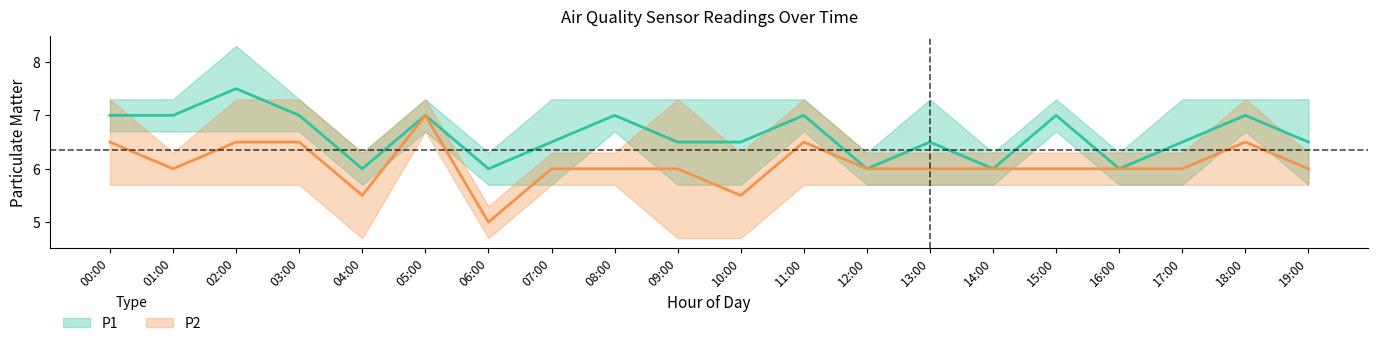

Is this an area chart (filled region under the line)?

No